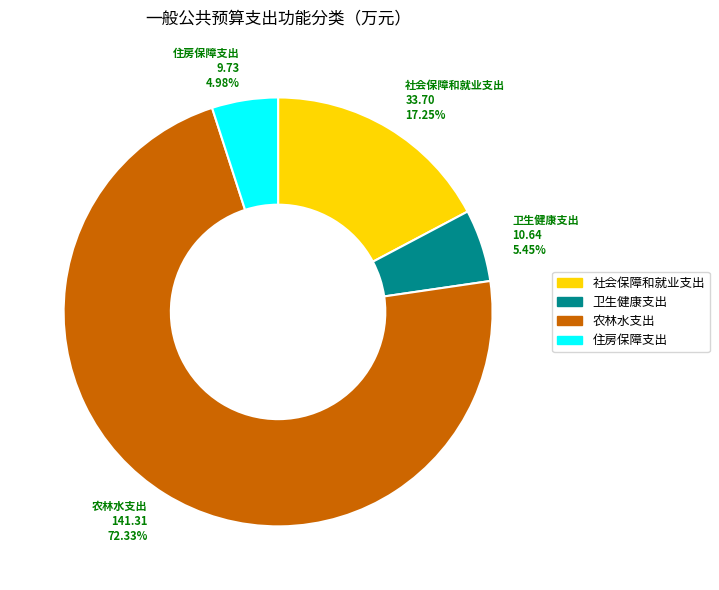

How many slices are in this pie chart?

4